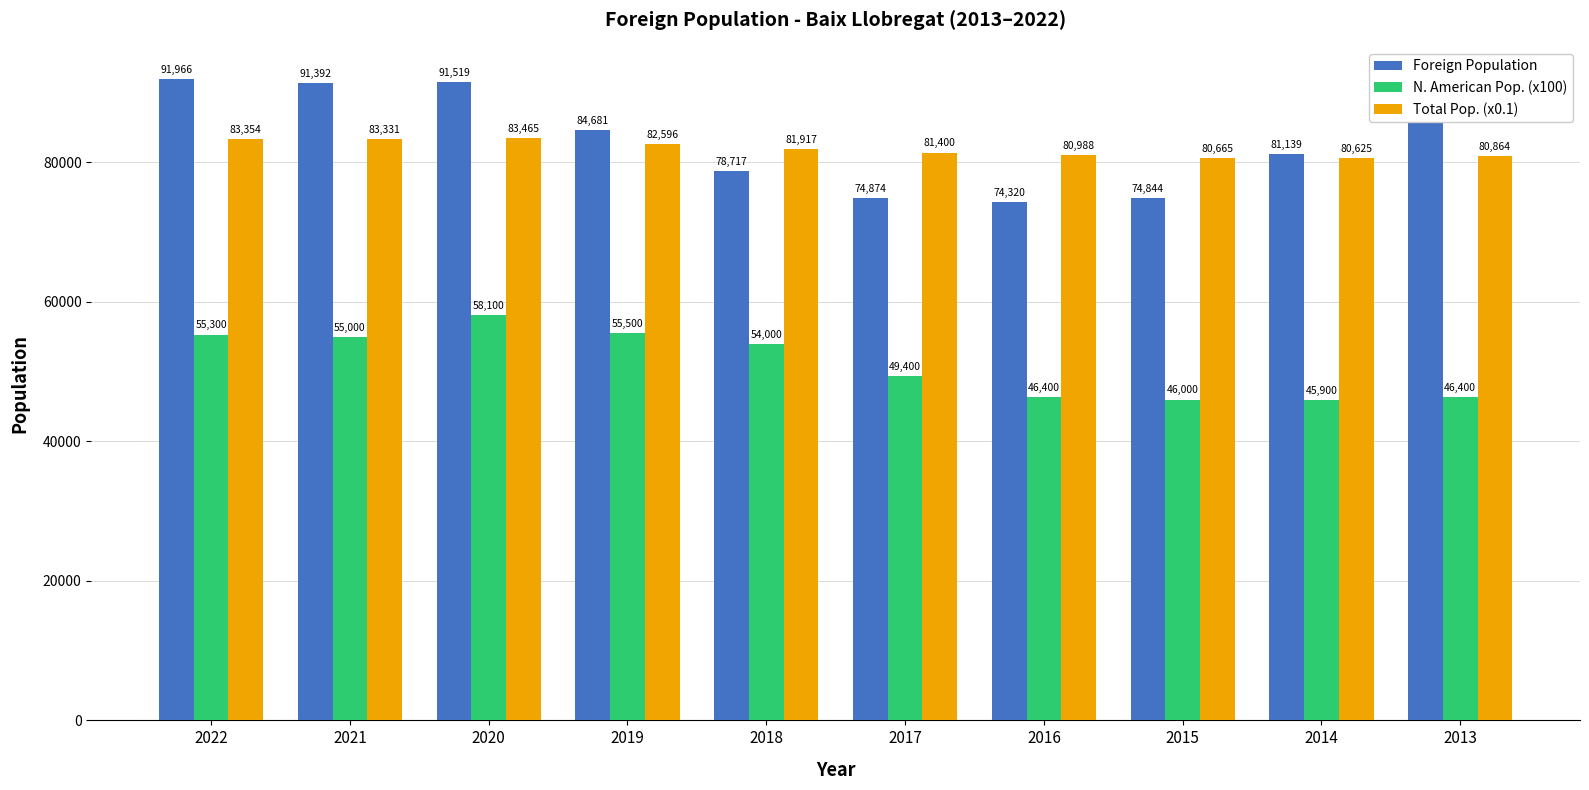

Which series has the largest total across all categories?

Foreign Population